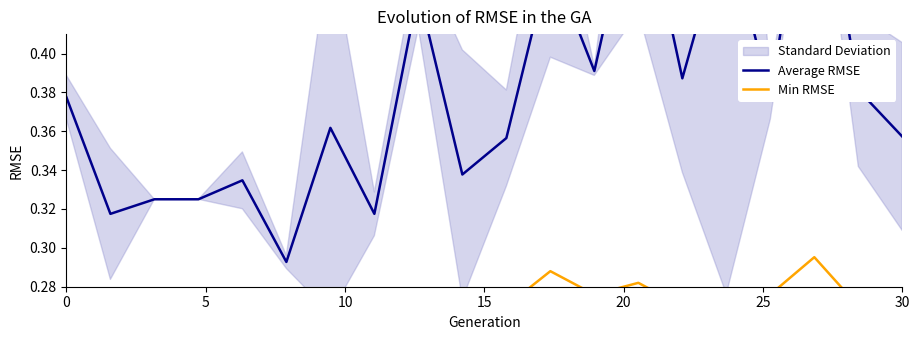

Count the Average RMSE values in the range 0 to 1.

20